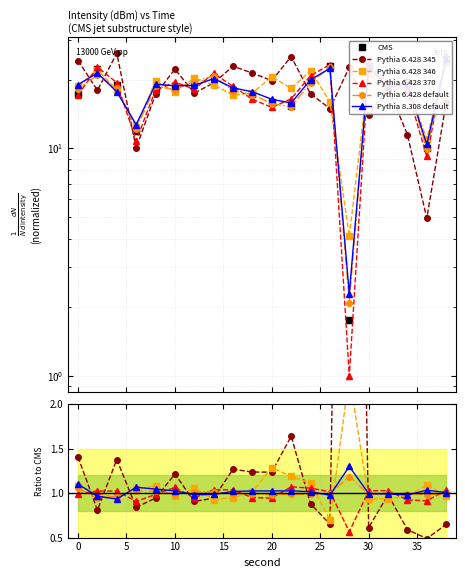

The Pythia 6.428 346 series shows 0.2 at 10. True or false?

False